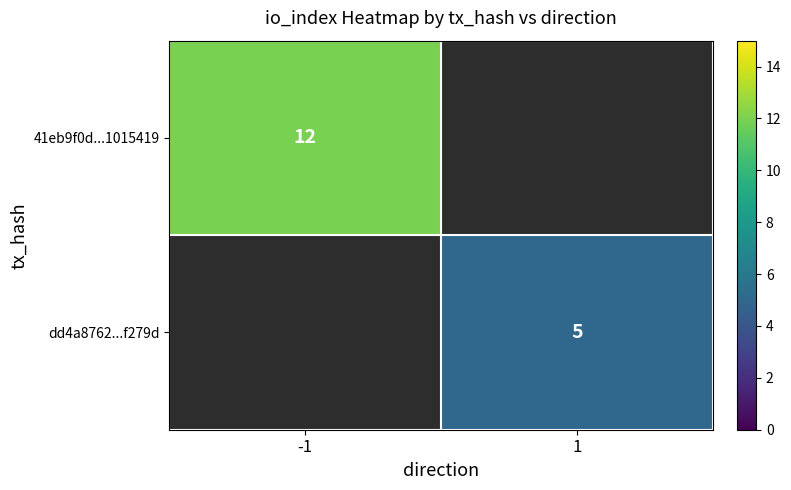

Is the value of 41eb9f0d...1015419 at -1 greater than the value of dd4a8762...f279d at 1?

Yes